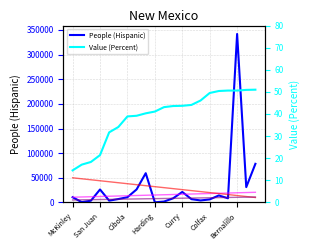

Does the chart have visible grid lines?

Yes